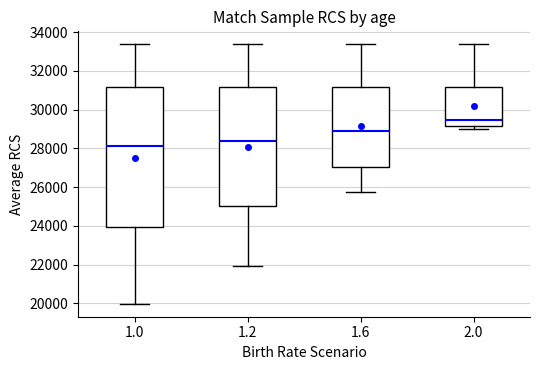

Comparing the boxes themselves (not the whiskers), which one is the tallest?

1.0